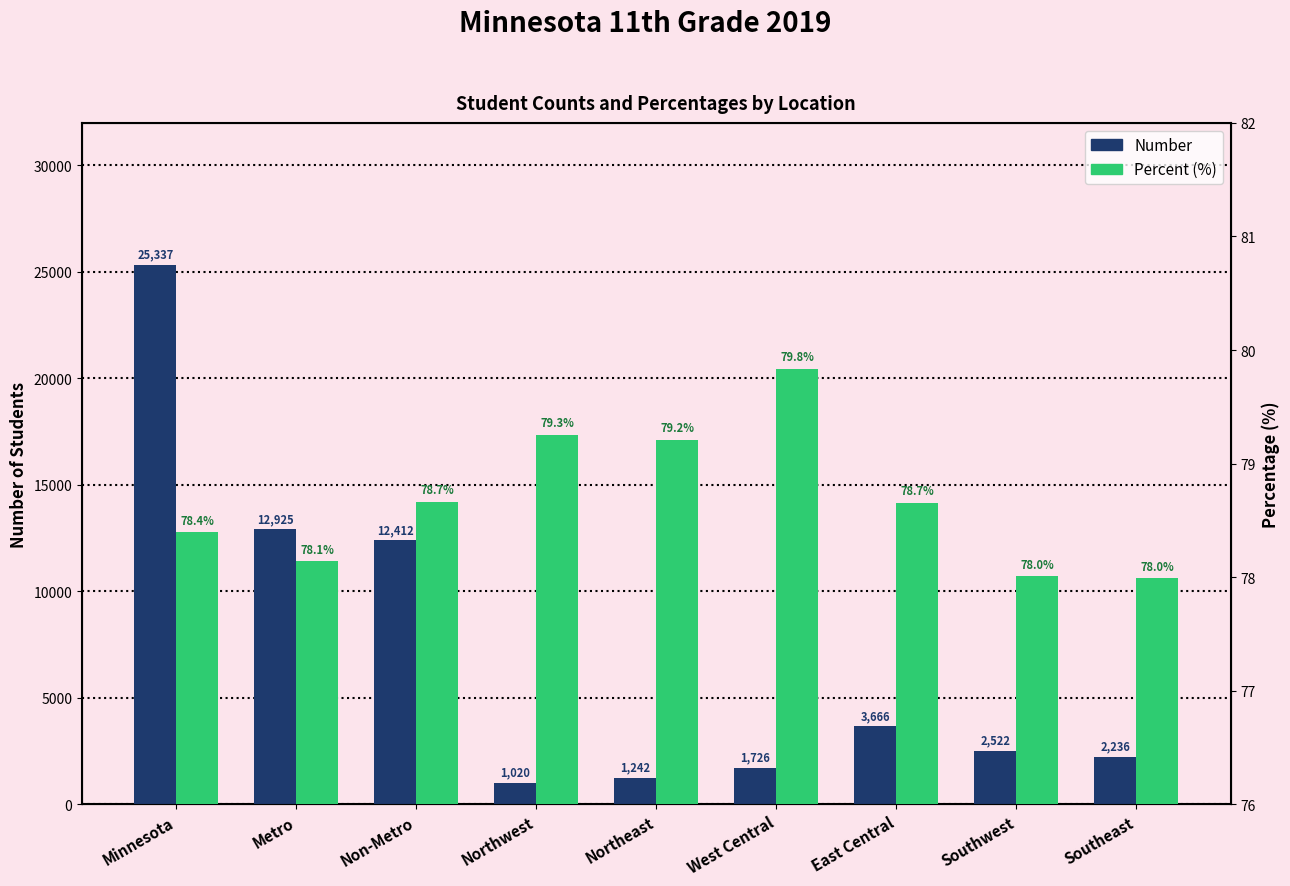

What is the total value across all series at East Central?

3744.7